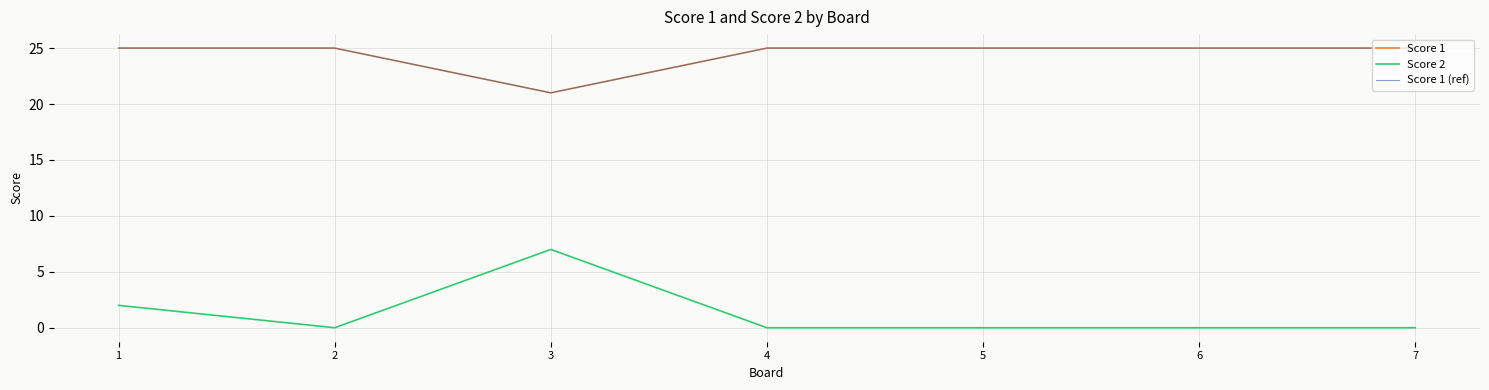

The Score 1 (ref) series shows 21 at 3. True or false?

True